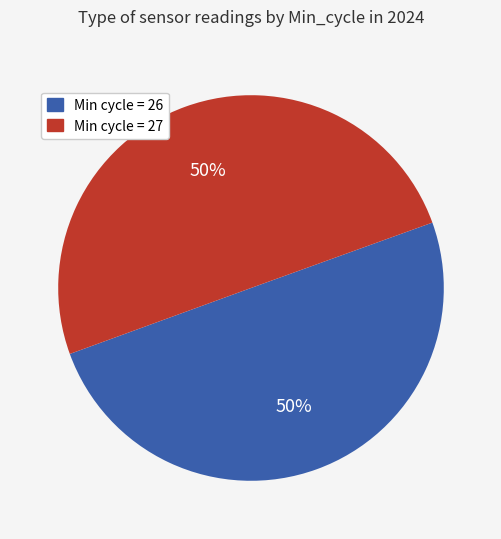

What percentage is the Min cycle = 27 slice, to the nearest percent?

50%